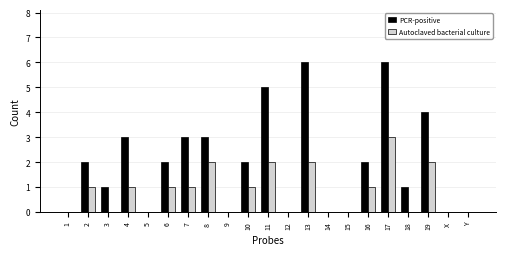

What is the sum of all PCR-positive values?

40